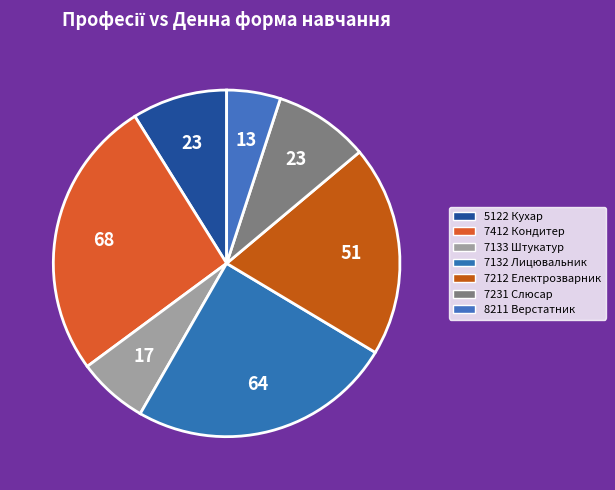

Which has a higher value, 7212 Електрозварник or 7133 Штукатур?

7212 Електрозварник